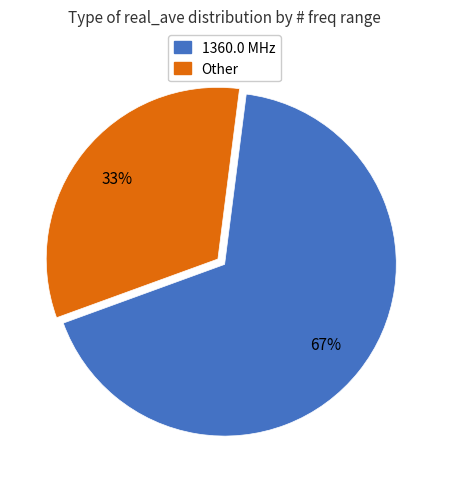

Does any single category account for the majority?

Yes